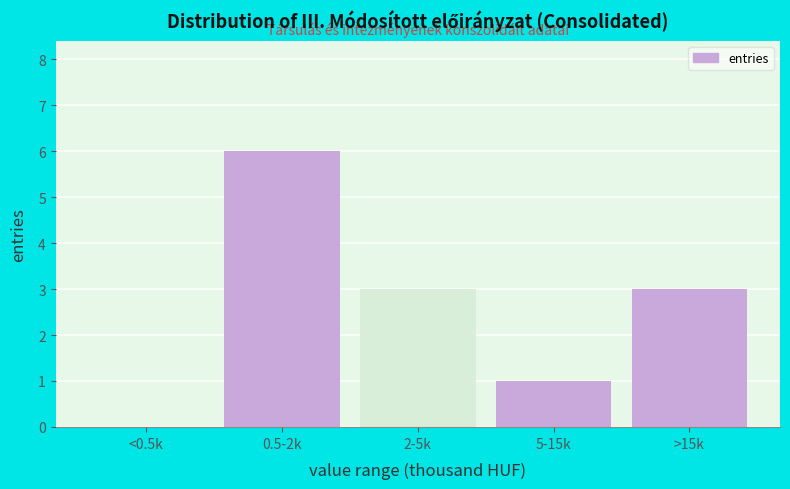

Reading left to right, transcribe all the data shown in this chart.

<0.5k=0	0.5-2k=6	2-5k=3	5-15k=1	>15k=3